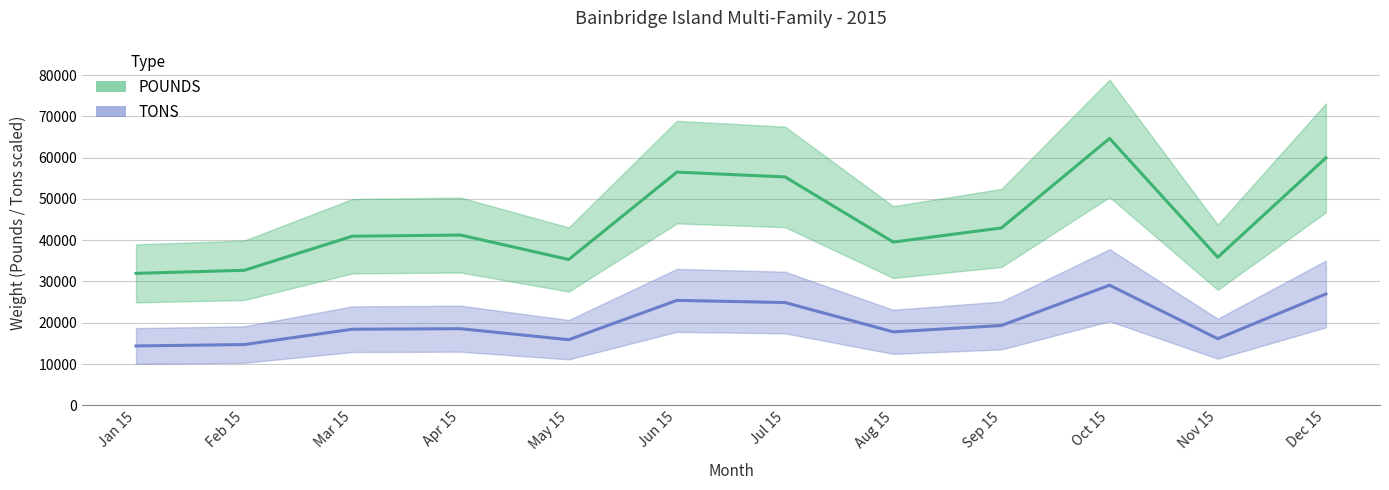

Where is the first local minimum for POUNDS?

May 15